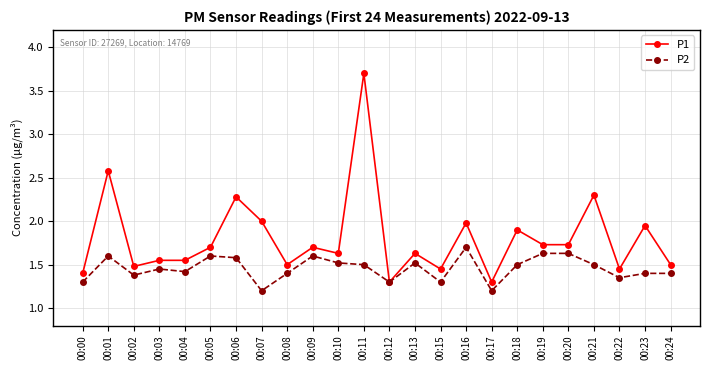

Which category has the highest value in the P2 series?

00:16